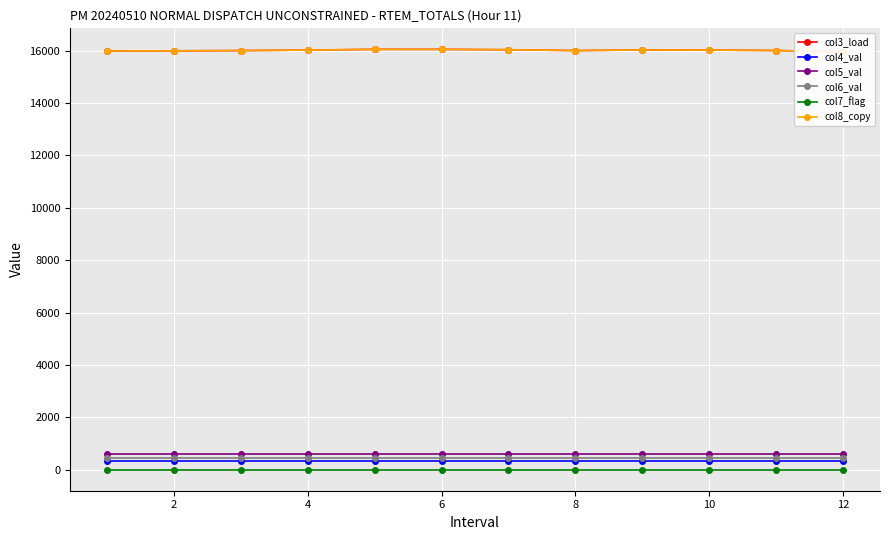

True or false: col5_val and col4_val cross at least once.

False